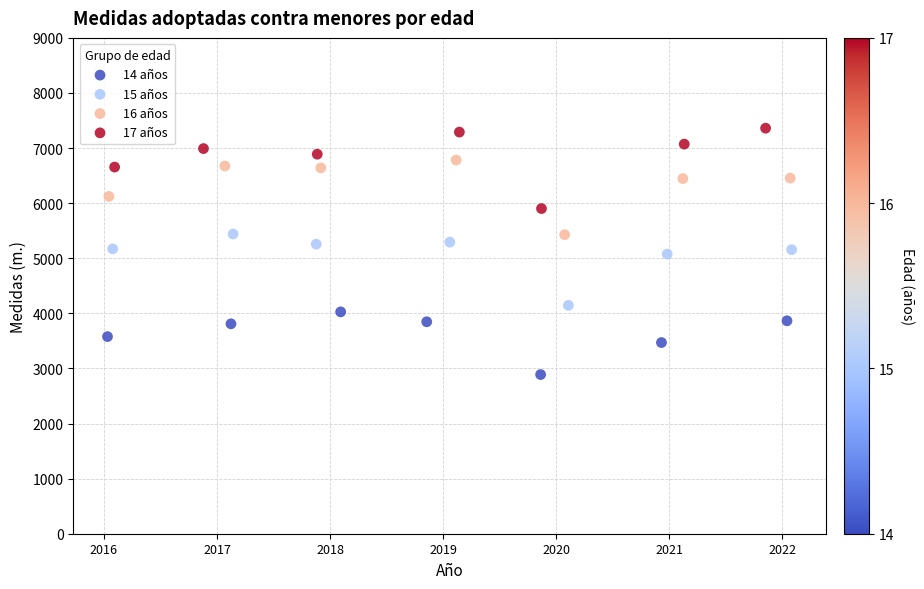

Which series has the largest Y range (max minus min)?

17 años